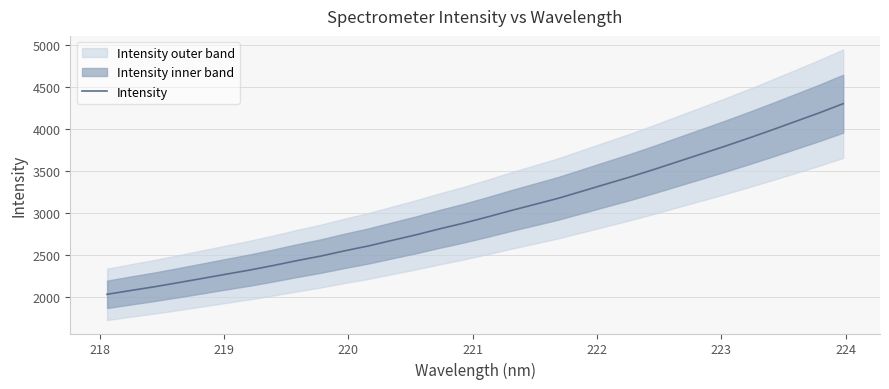

What is the difference between the maximum and minimum values?

2266.9